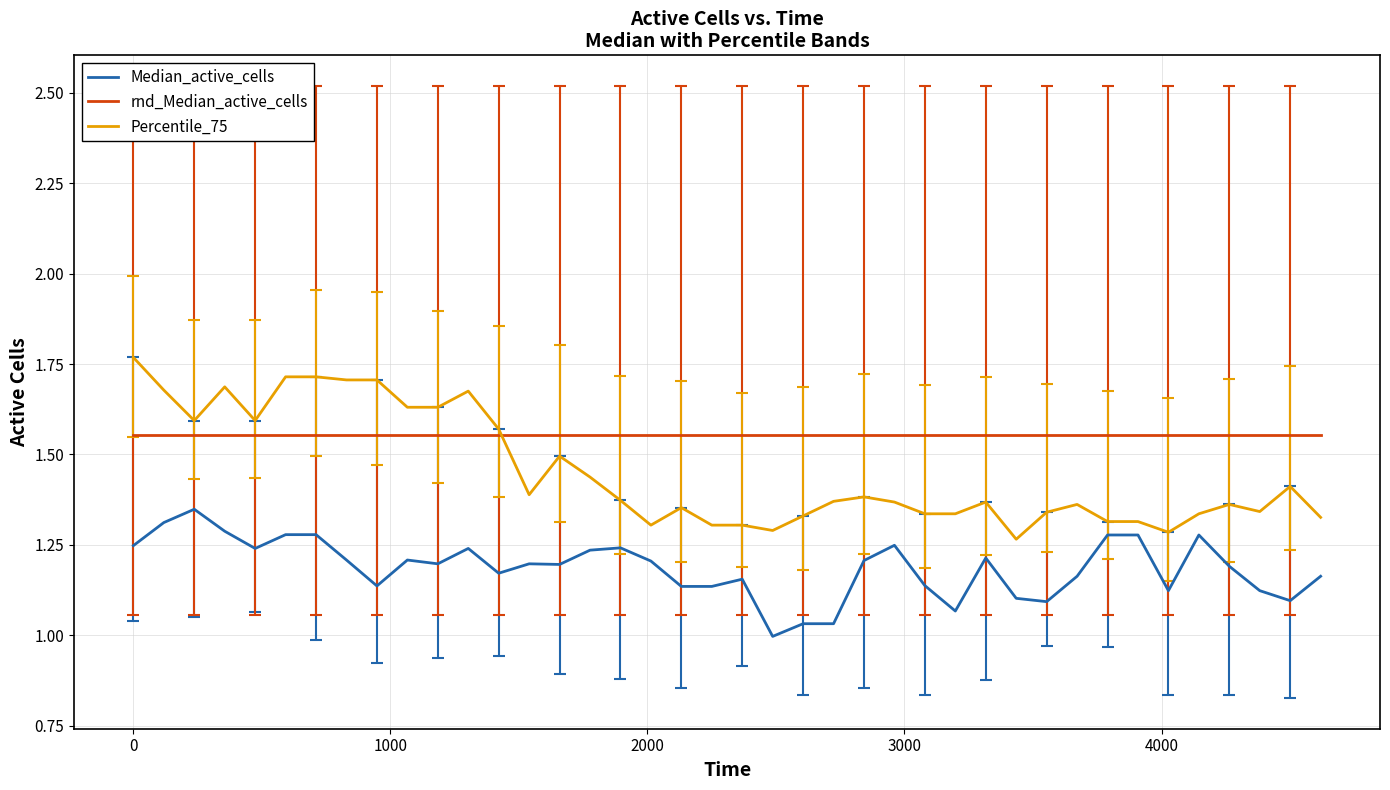

What is the sum of all rnd_Median_active_cells values?

62.1